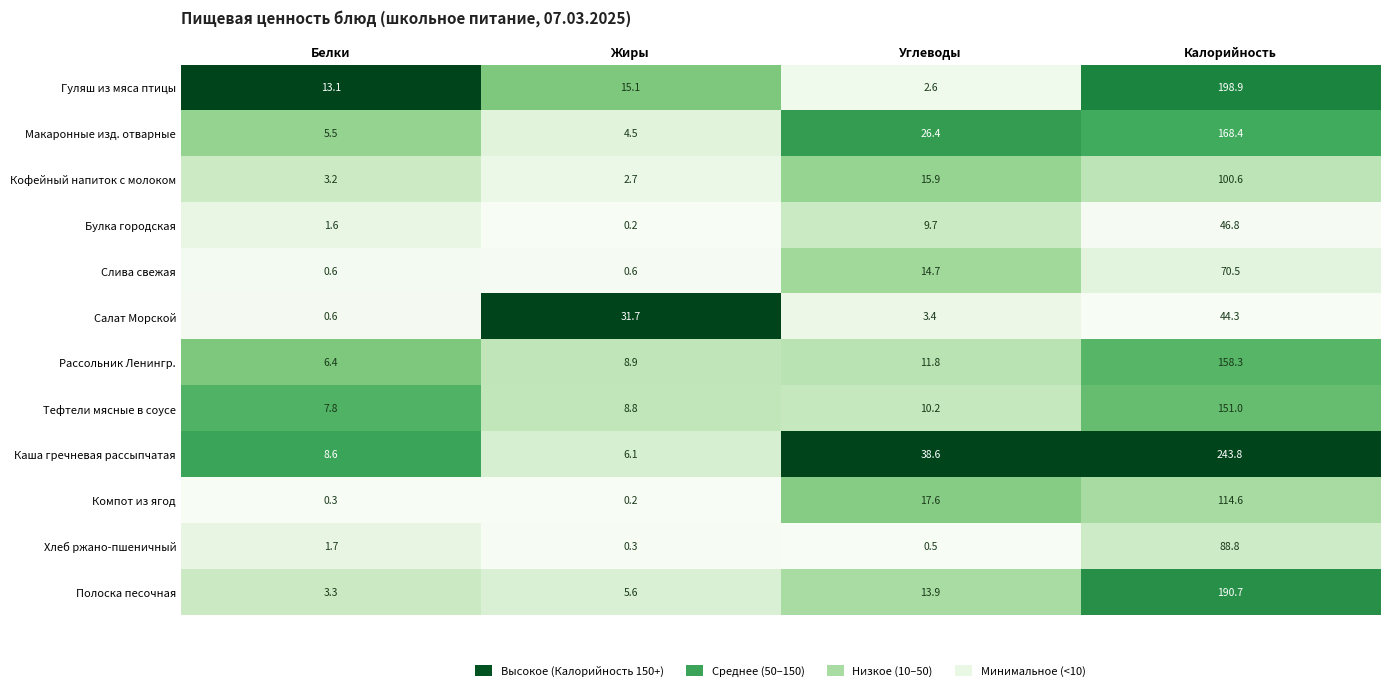

The Хлеб ржано-пшеничный series shows 0.5 at Углеводы. True or false?

True